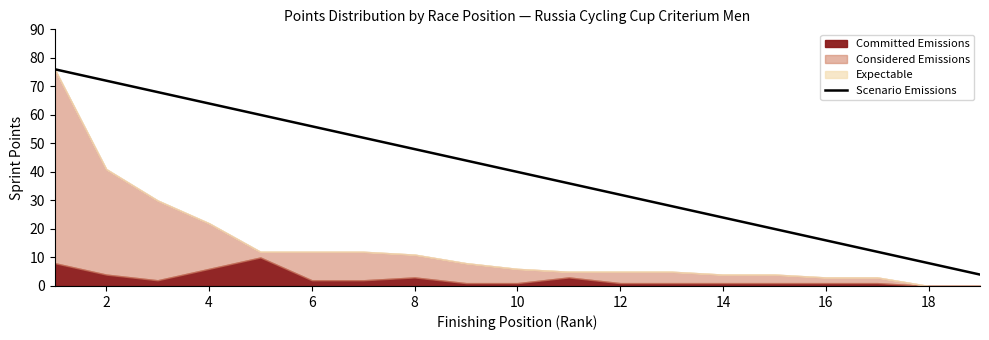

Reading right to left, list all the values displayed in this chart.

4	8	12	16	20	24	28	32	36	40	44	48	52	56	60	64	68	72	76